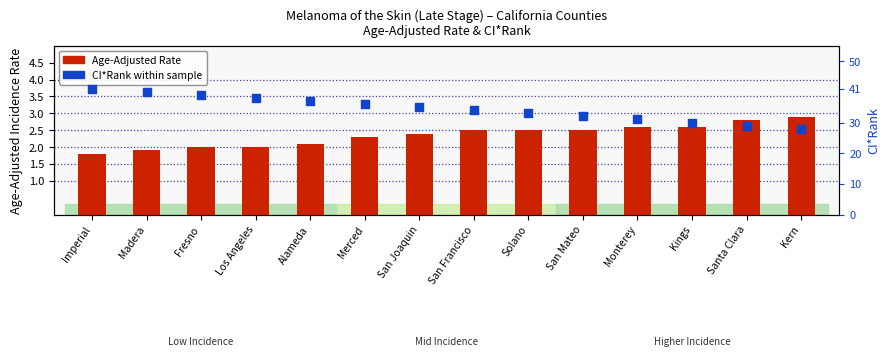

What is the total value across all series at Imperial?

42.8